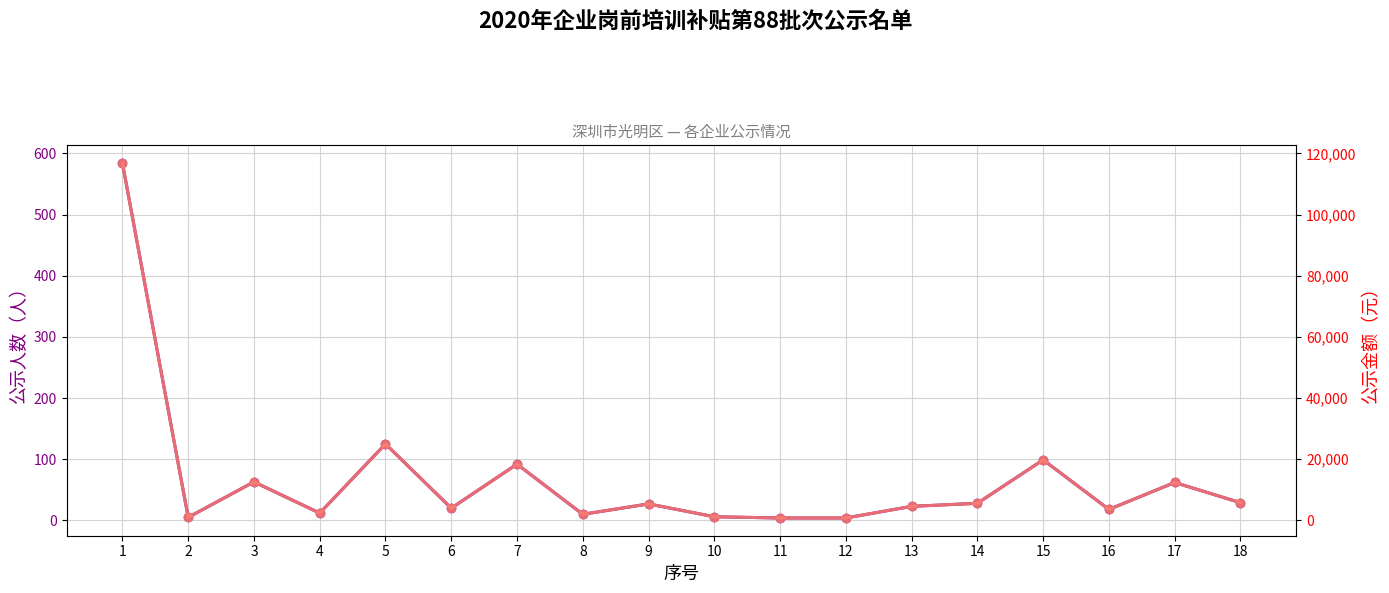

What is the sum of the 公示金额（元） values at 6 and 16?

7600